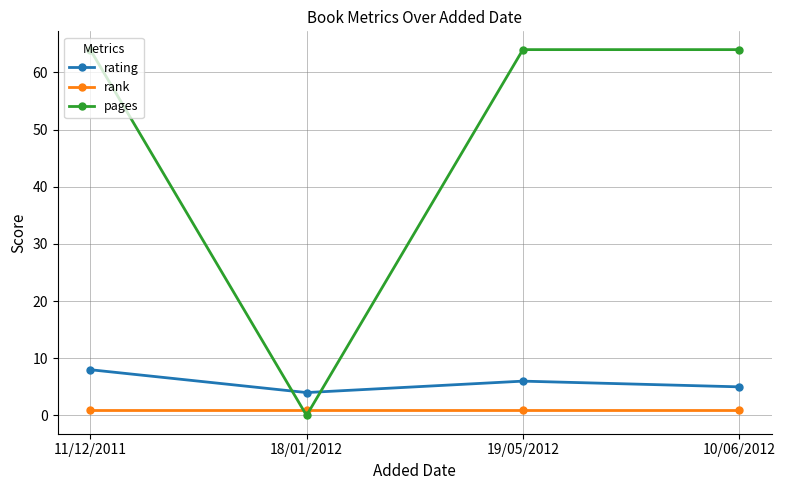

True or false: rank has a value of 1 at 10/06/2012.

True